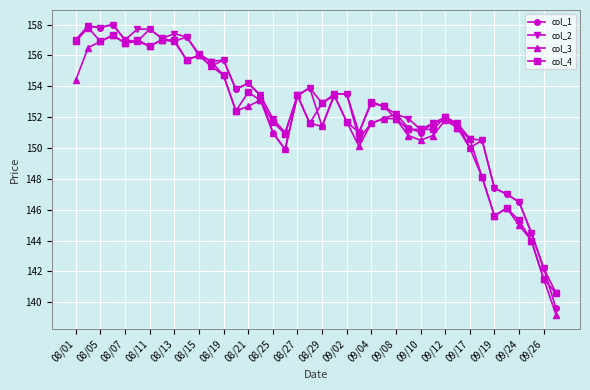

True or false: col_2 has more than 0 points higher than both neighbors.

True